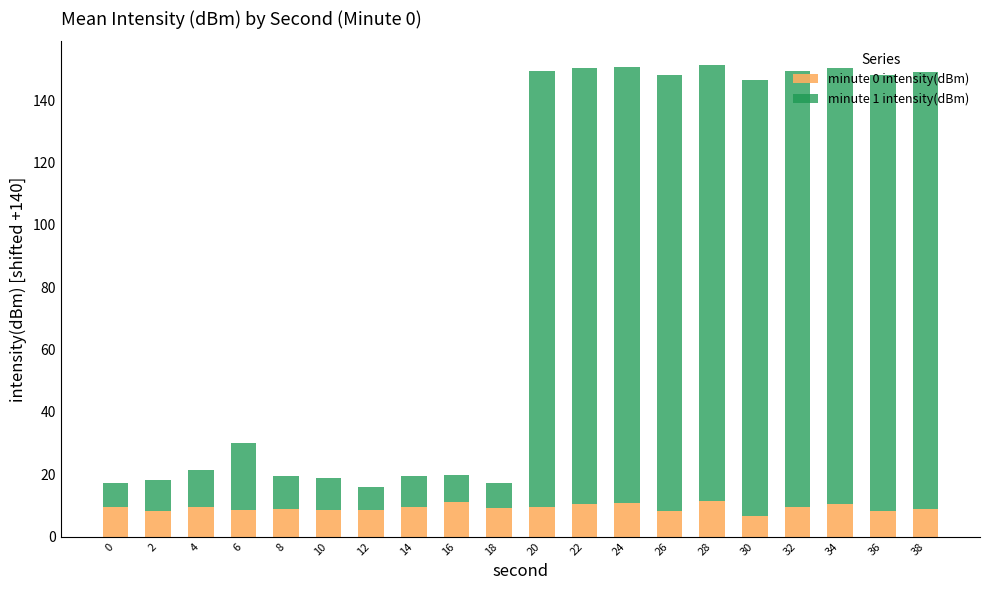

Is it true that minute 0 intensity(dBm) equals 9.5 at 0?

True